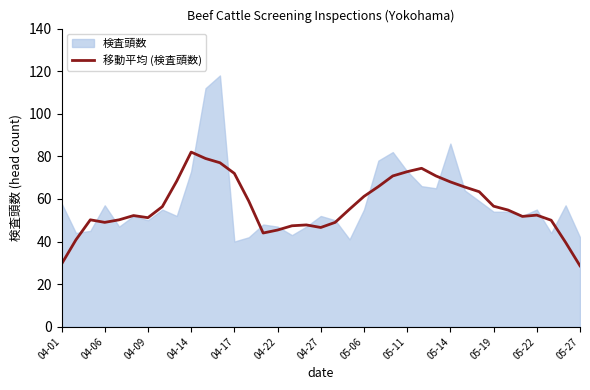

The 移動平均 (検査頭数) series shows 87.5 at 05-22. True or false?

False